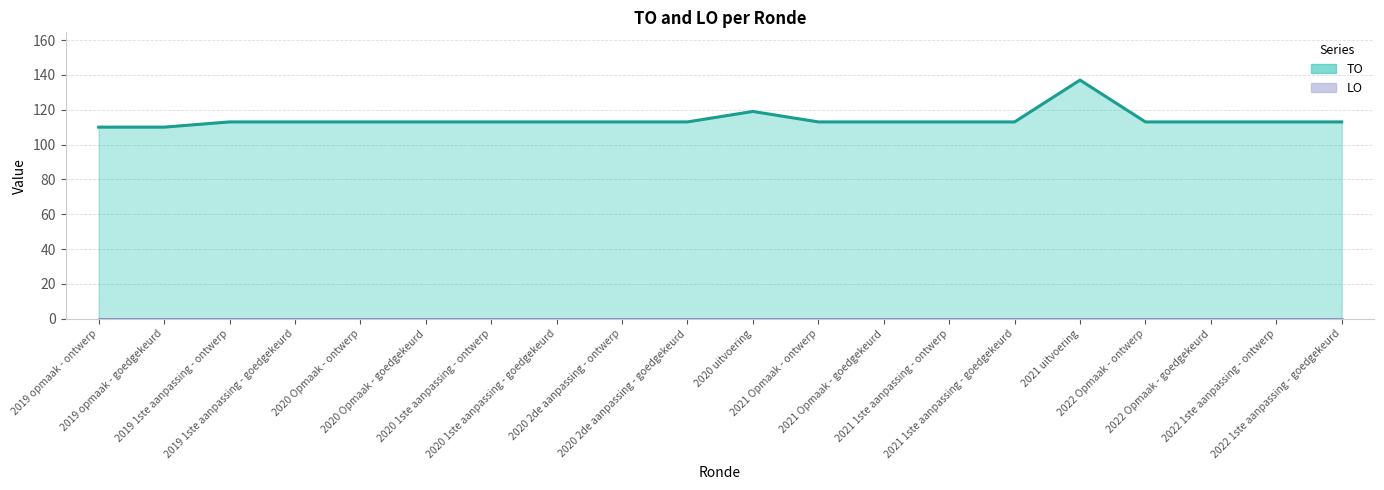

At which category is the sum across all series the highest?

2021 uitvoering